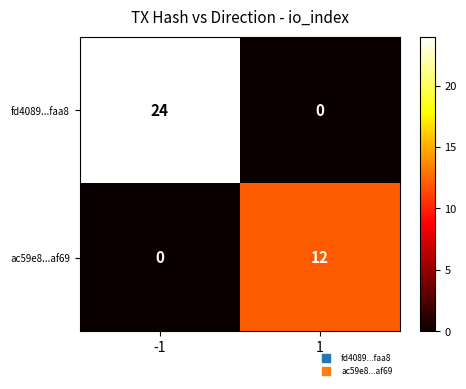

Is it true that fd4089...faa8 equals 0 at 1?

True